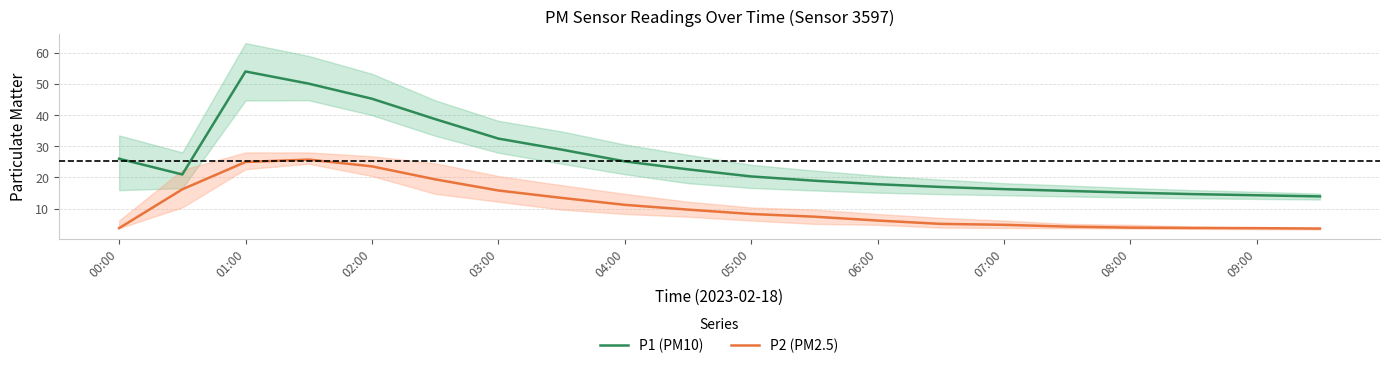

Does the chart display data point markers on the line(s)?

No